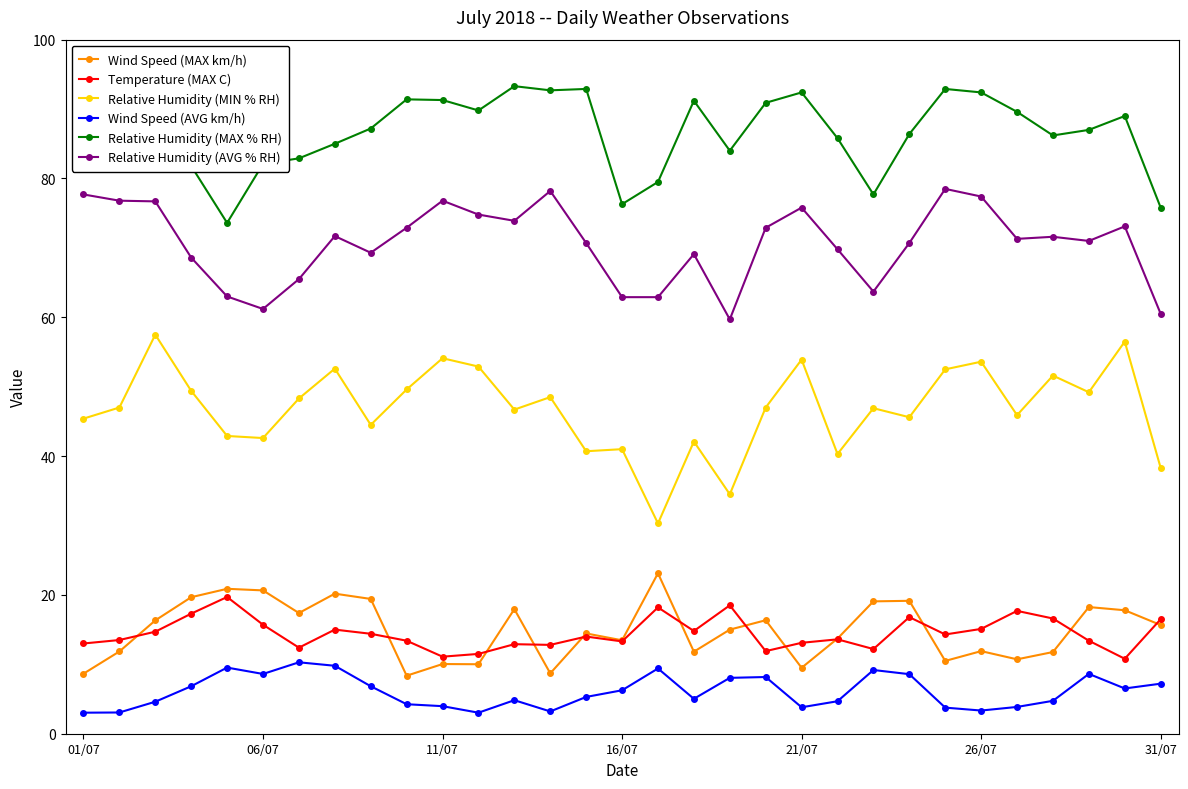

Which series has the widest spread of values?

Relative Humidity (MIN % RH)